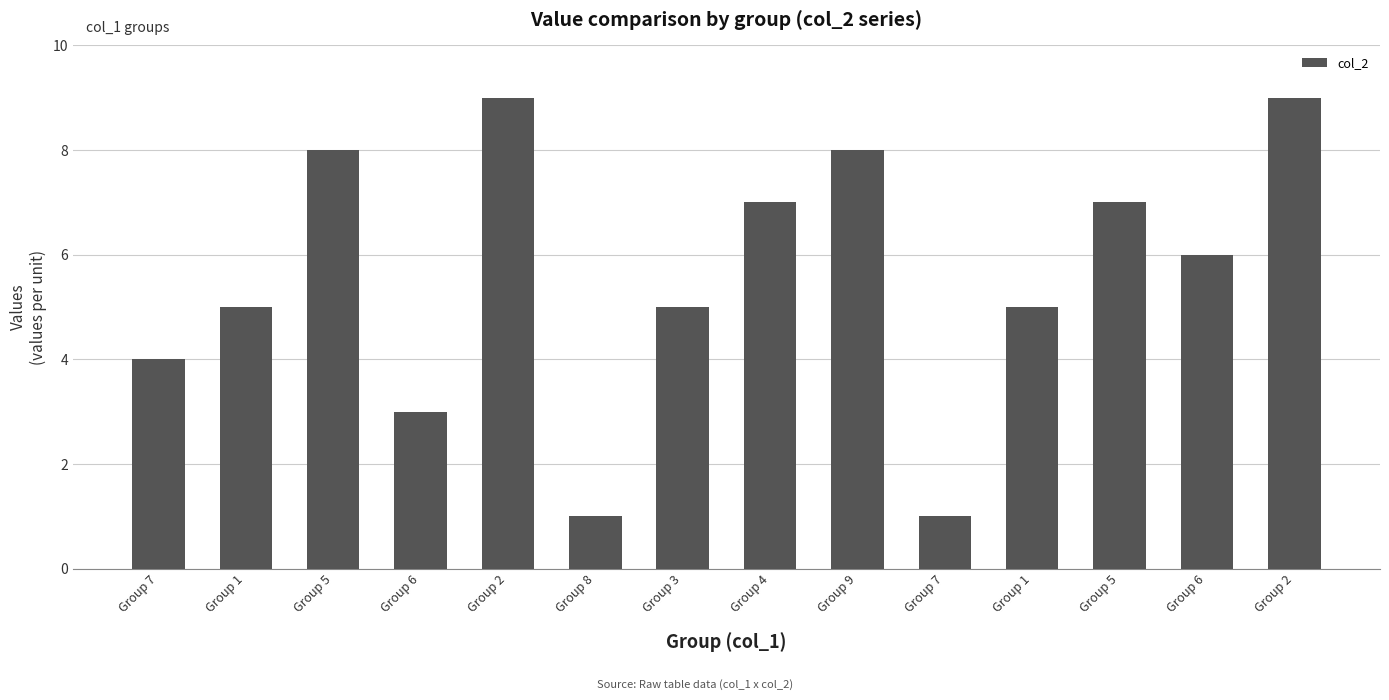

Count the number of categories in the chart.

14